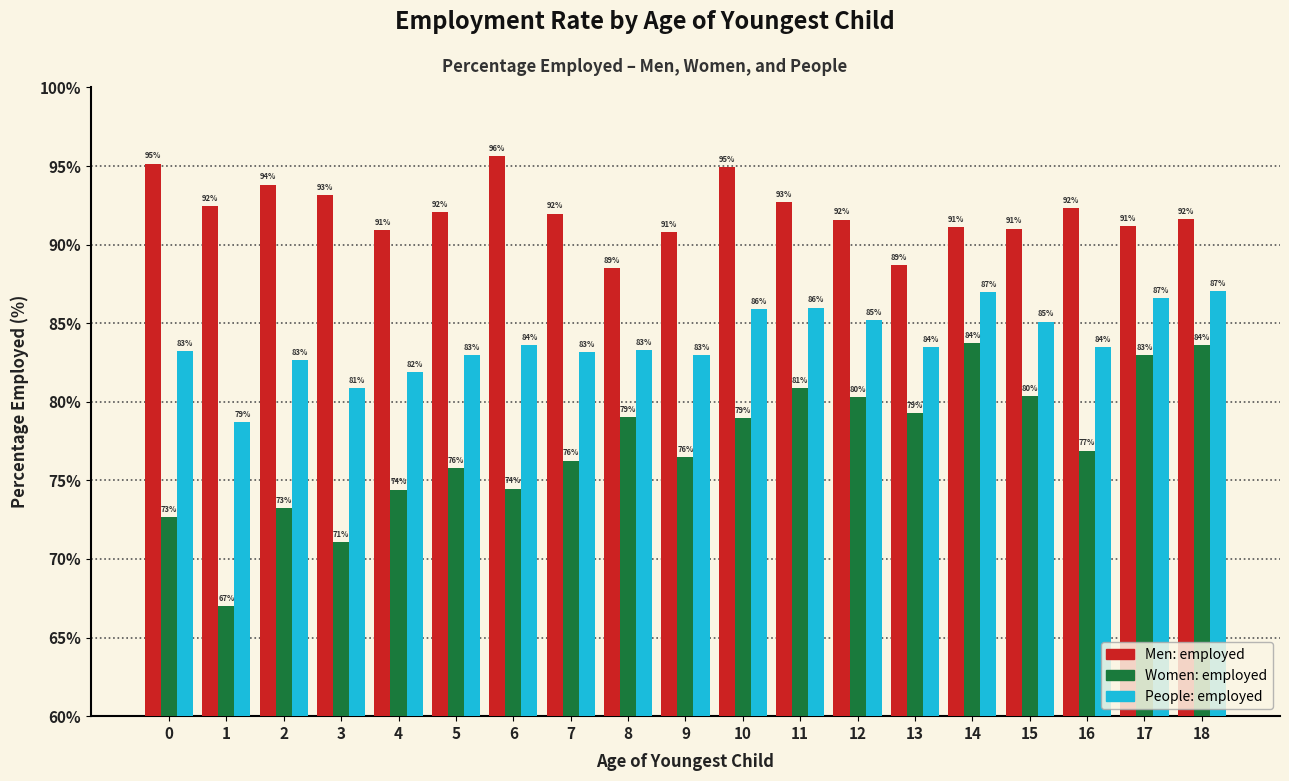

The People: employed series shows 86.6 at 17. True or false?

True